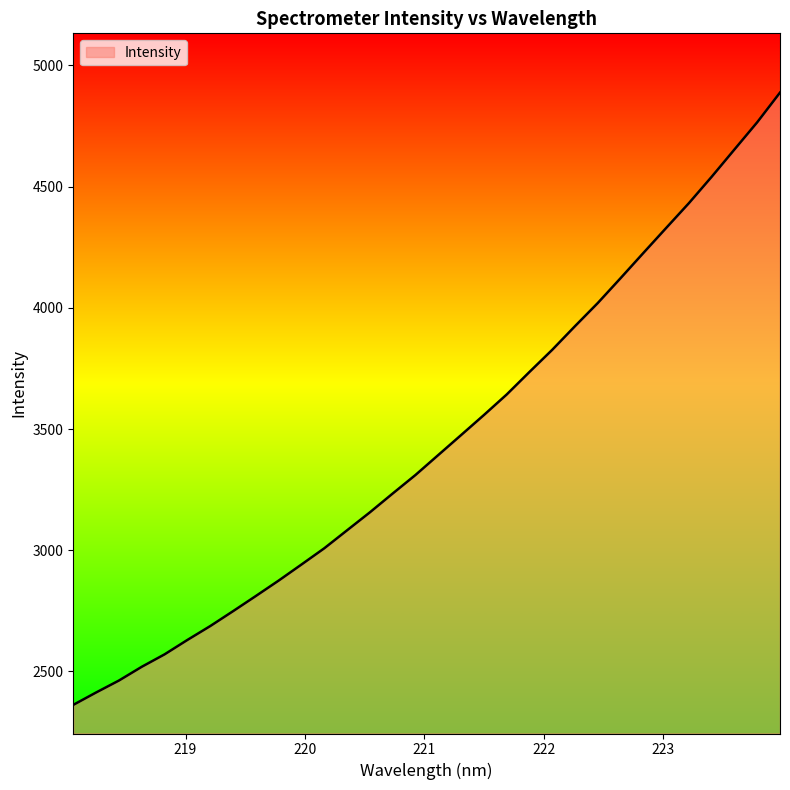

What is the greatest value displayed?

4887.6